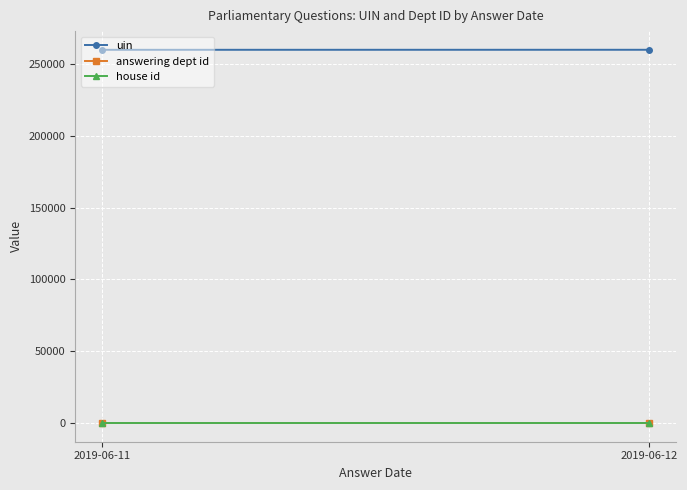

Which category has the lowest value in the answering dept id series?

2019-06-11